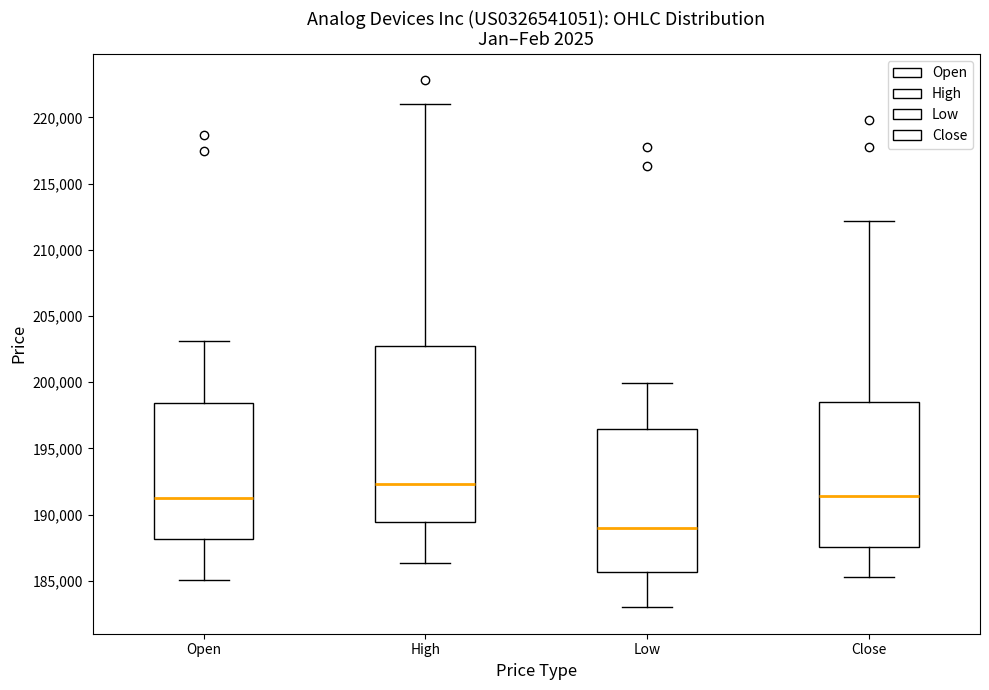

Reading left to right, transcribe this box plot: for each box, give where its median line is, the range the box spans, and where its two whiskers end, as read against the y-axis. The values are not printed on the chart, so give them approximately, as read against the axis.

Open: median 191000, box 188000 to 198500, whiskers 185000 to 203000
High: median 192500, box 189500 to 203000, whiskers 186500 to 221000
Low: median 189000, box 185500 to 196500, whiskers 183000 to 200000
Close: median 191500, box 187500 to 198500, whiskers 185500 to 212000